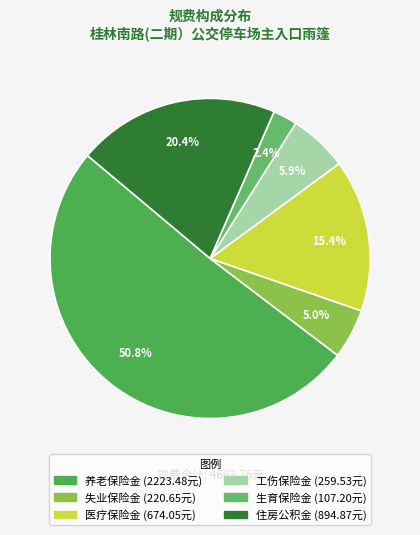

Which has a higher value, 失业保险金 or 医疗保险金?

医疗保险金